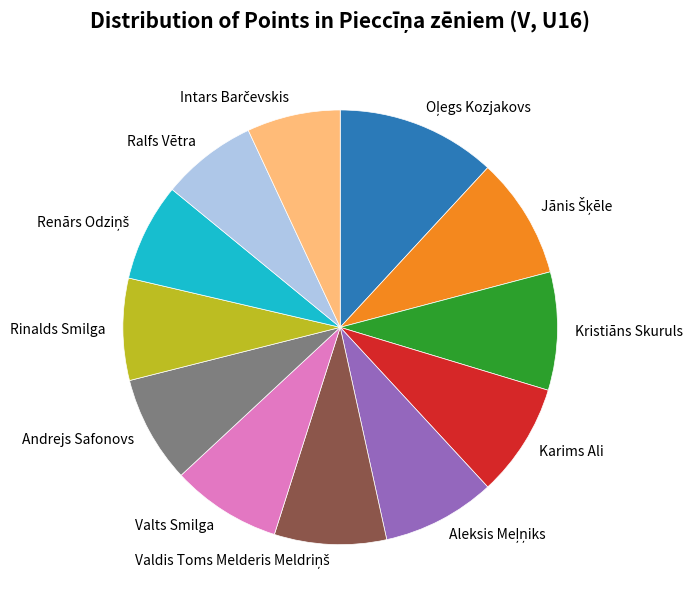

Do Ralfs Vētra and Karims Ali together represent more than half of the pie?

No